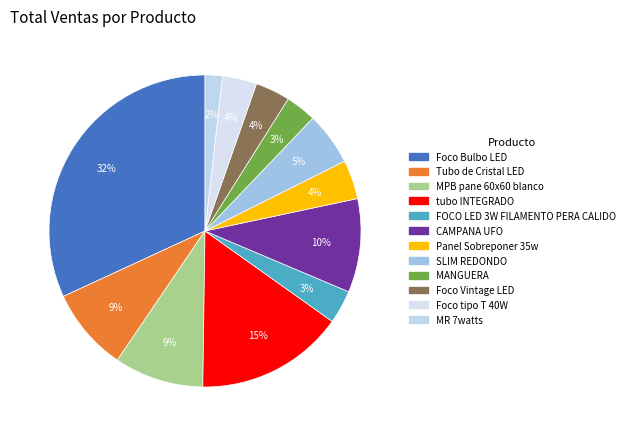

Count the number of slices in the pie.

12